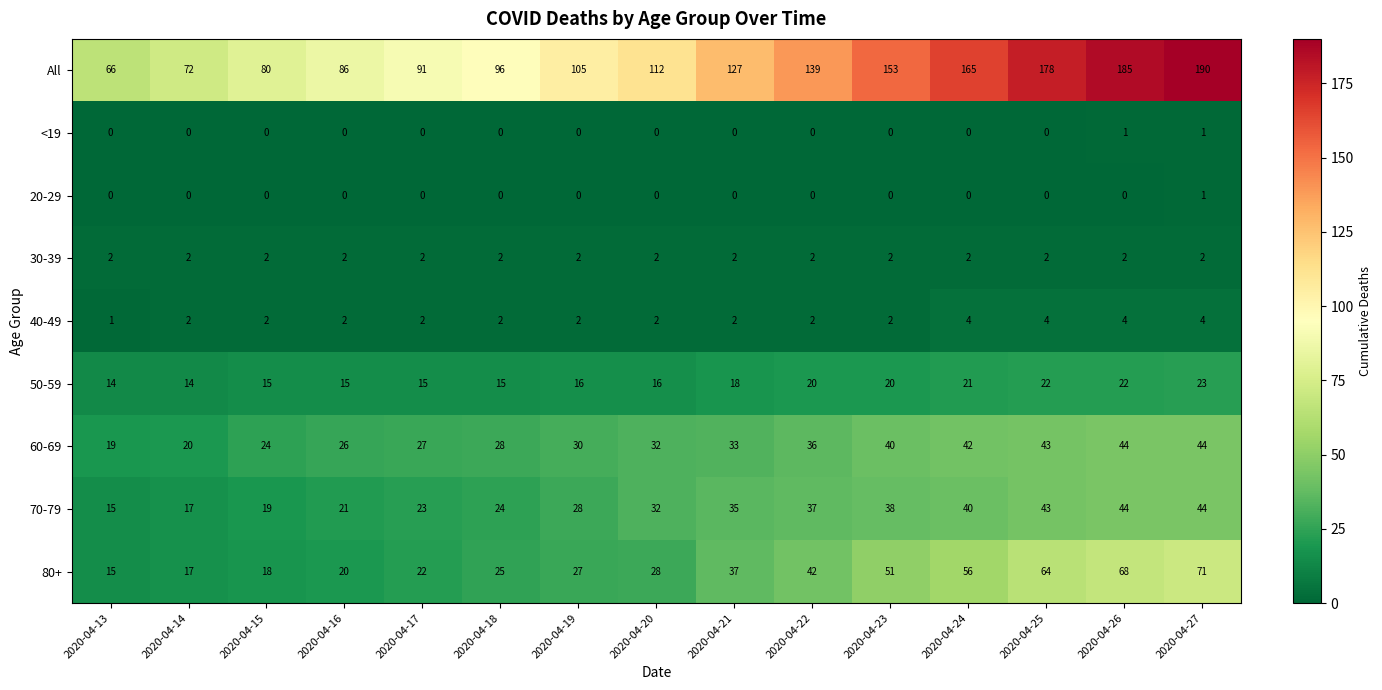

How many categories are shown in the chart?

15